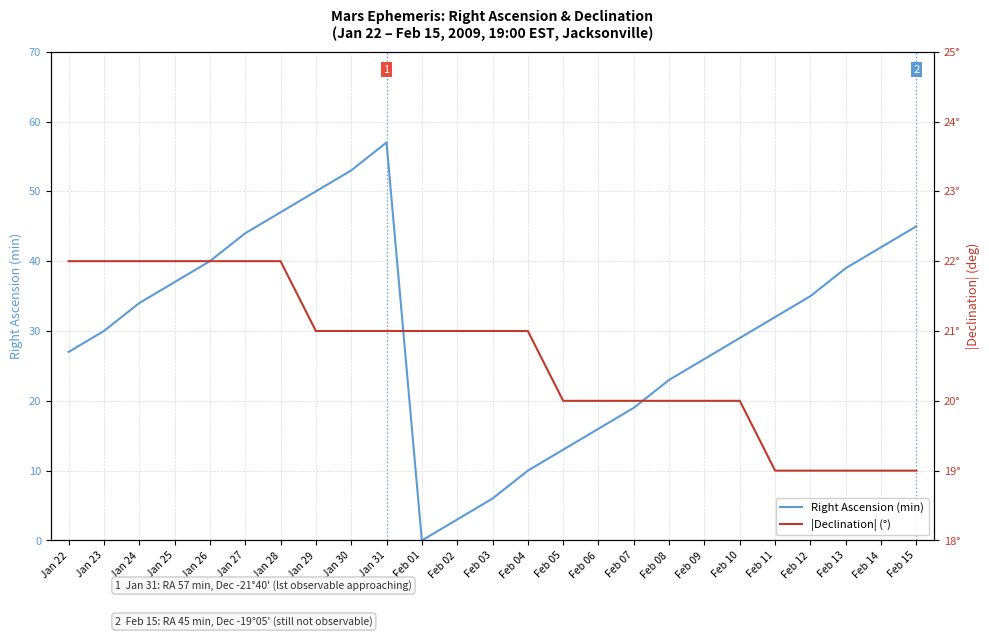

List the series in order of their peak value, highest first.

Right Ascension (min), |Declination| (°)